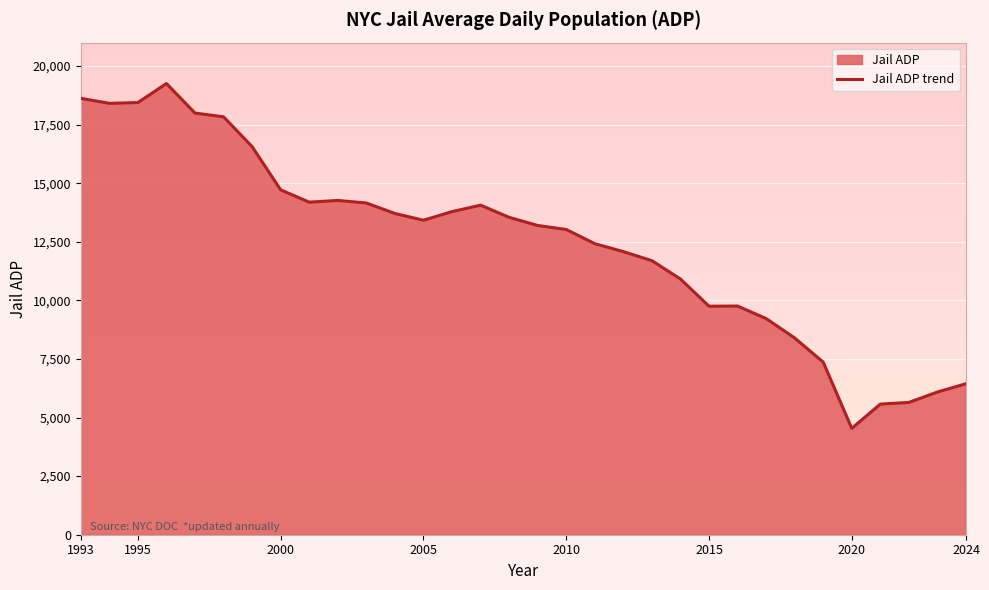

At which category does the chart reach its minimum across all series?

2020